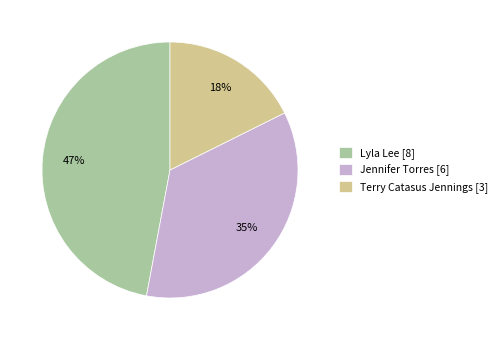

How many segments does this pie chart have?

3